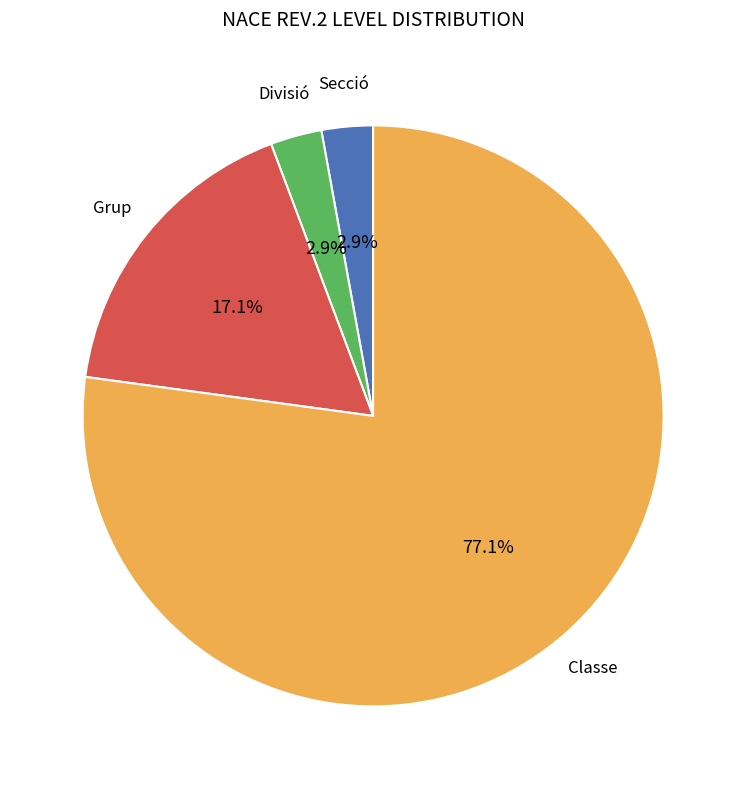

How many segments does this pie chart have?

4